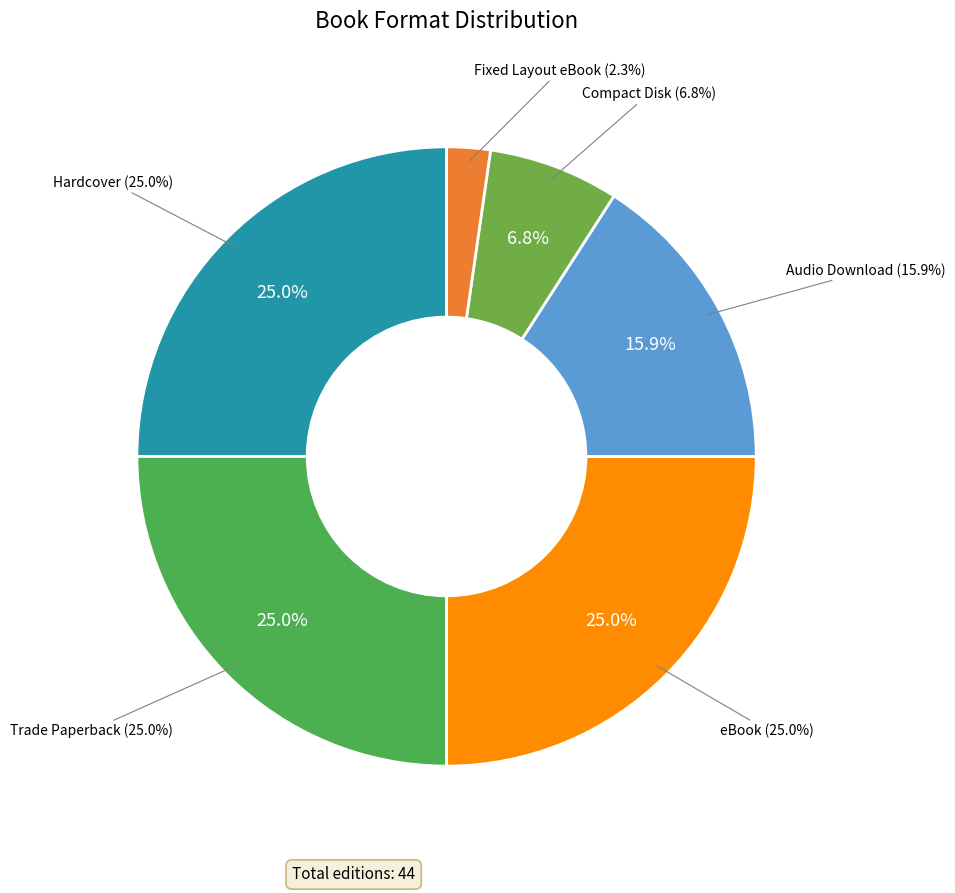

Which has a higher value, Audio Download or Compact Disk?

Audio Download